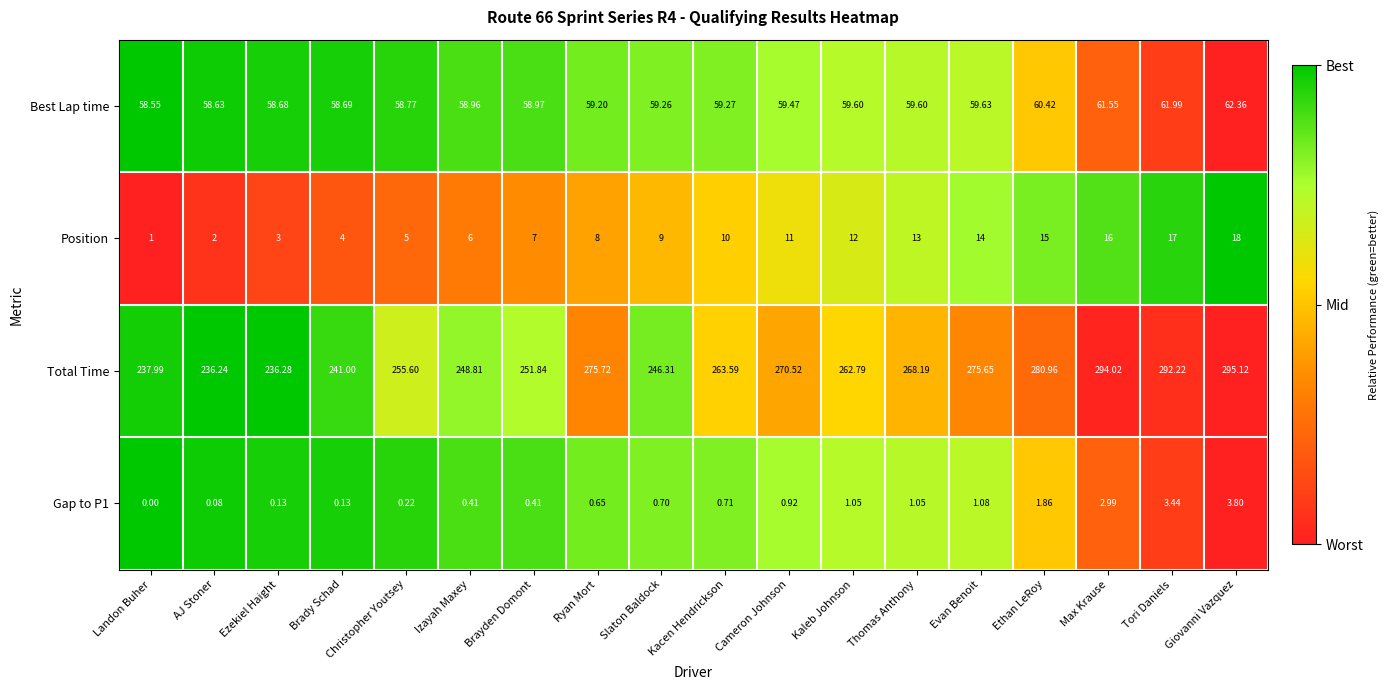

Which series has the largest range (max minus min)?

Total Time